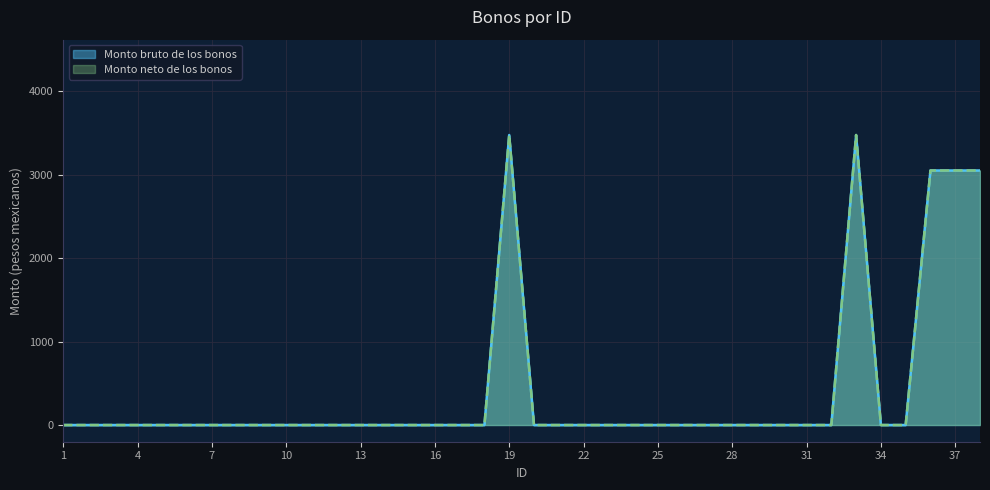

Which category has the highest value in the Monto neto de los bonos series?

19